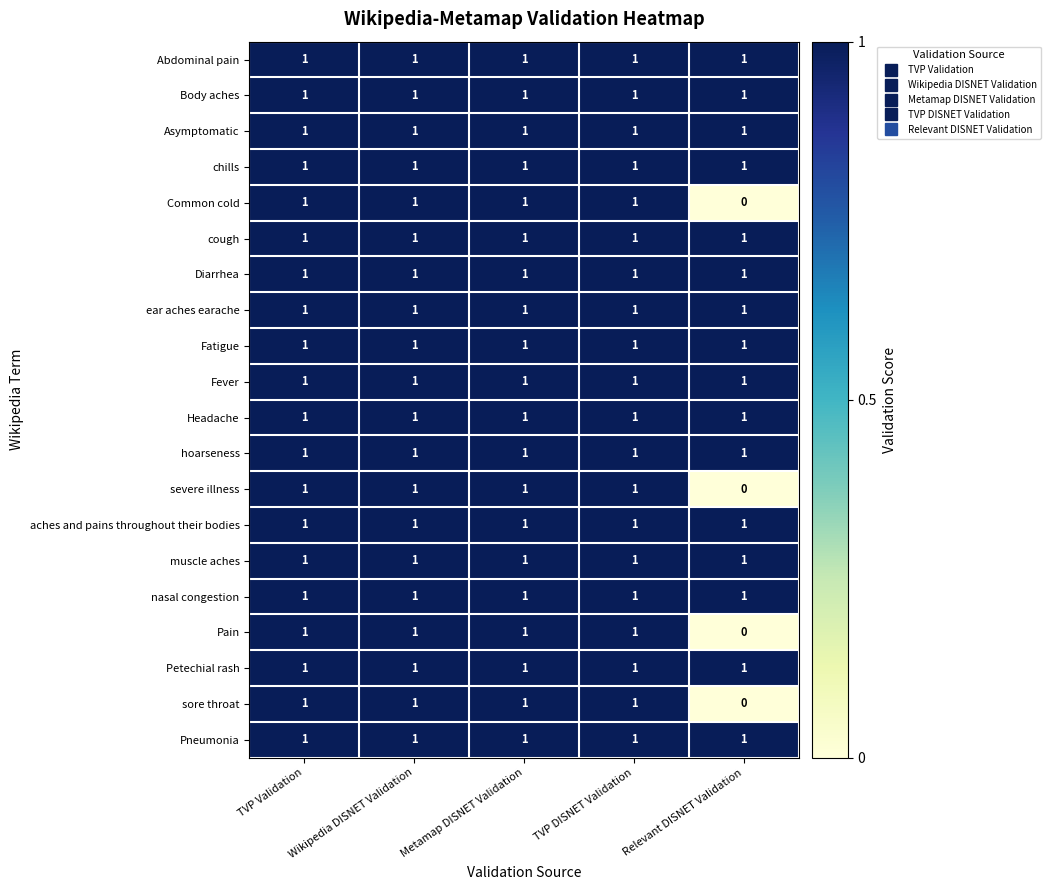

What is the total value across all series at Relevant DISNET Validation?

16